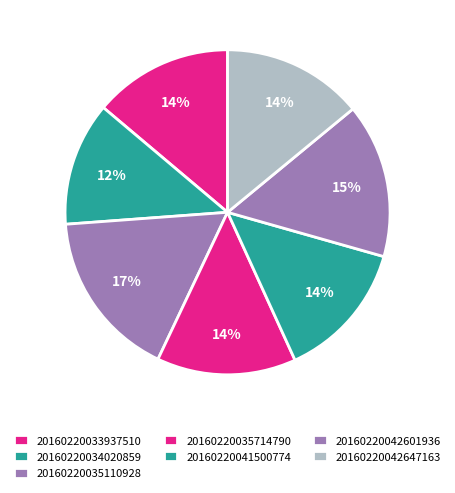

Rank the categories by value from highest to lowest.

20160220035110928, 20160220042601936, 20160220042647163, 20160220035714790, 20160220033937510, 20160220041500774, 20160220034020859